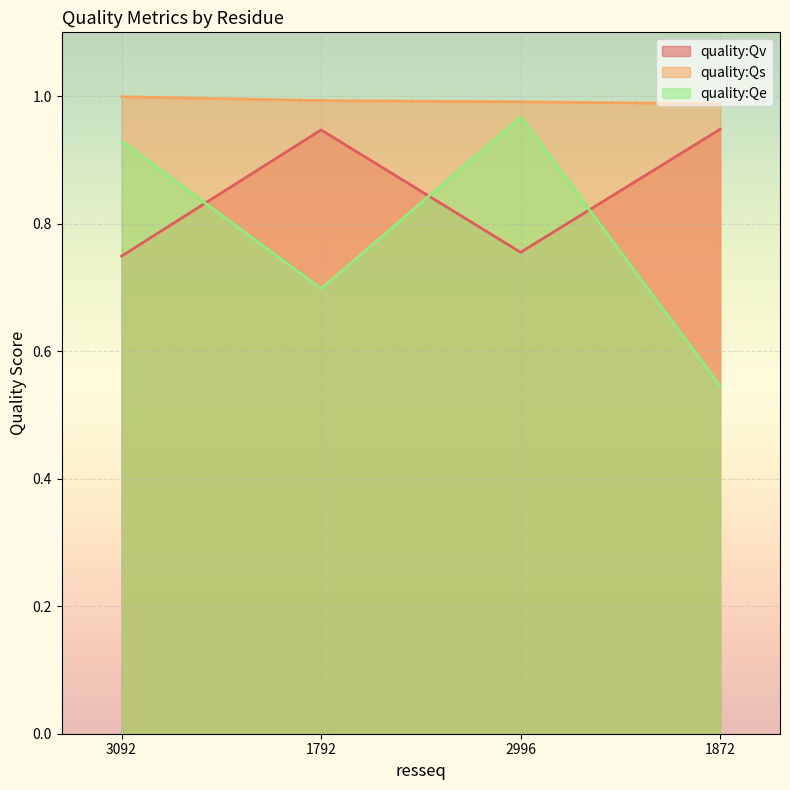

Which label corresponds to the largest value in the chart?

3092